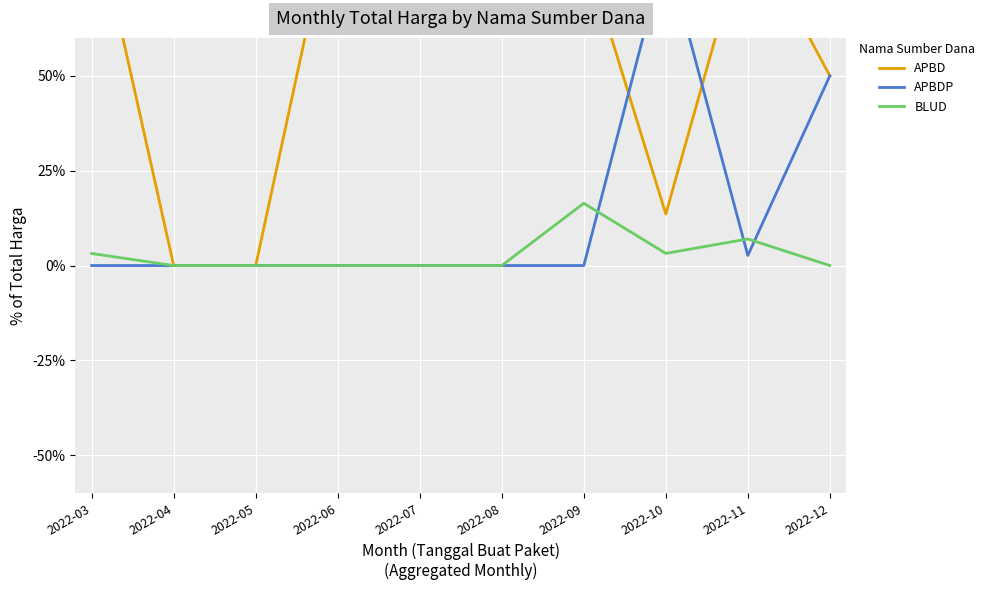

How many interior local peaks does the APBD series have?

1